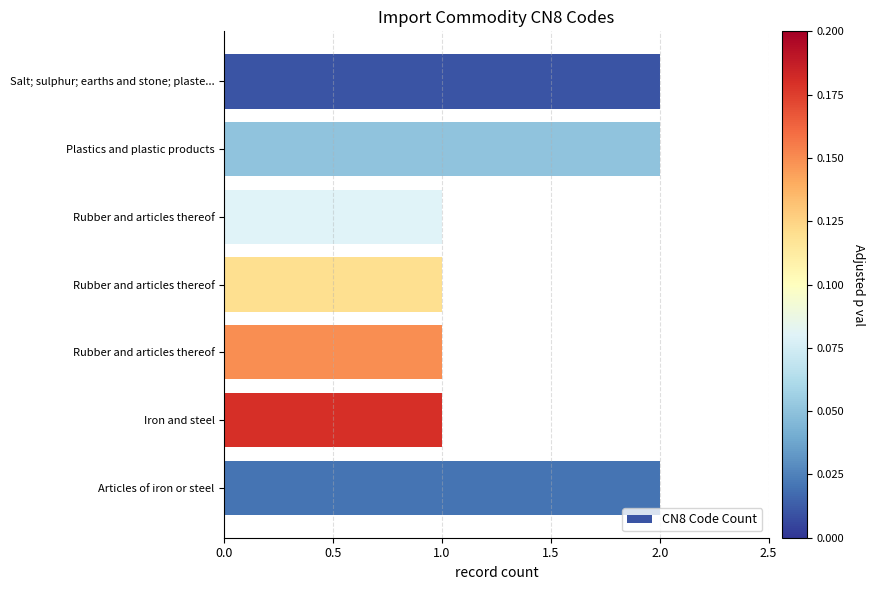

How many bars are there in total?

7